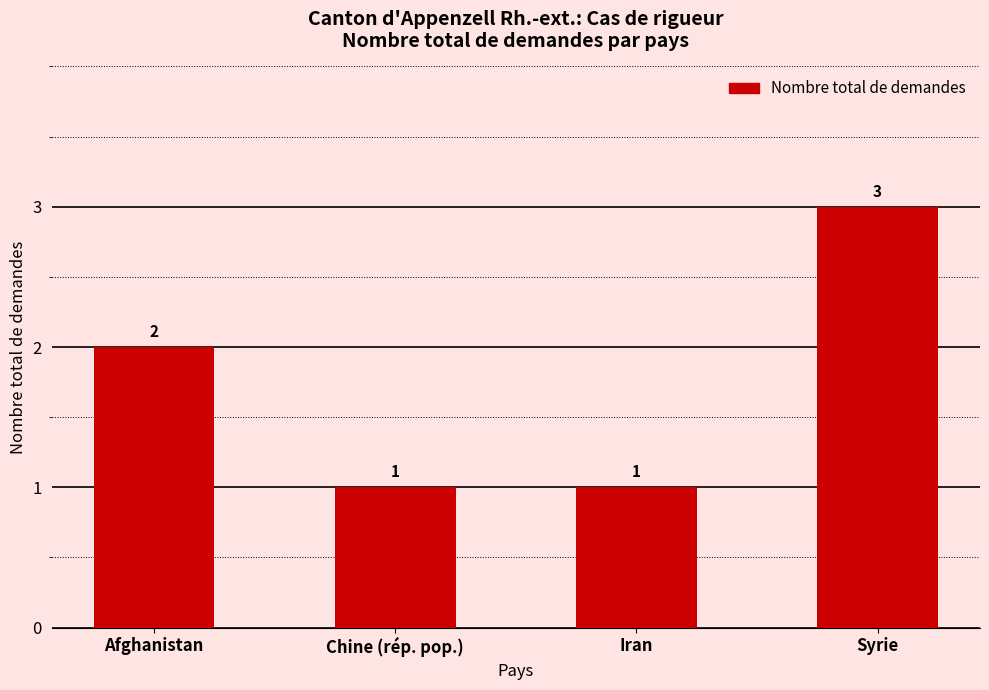

Reading left to right, transcribe all the data shown in this chart.

2	1	1	3